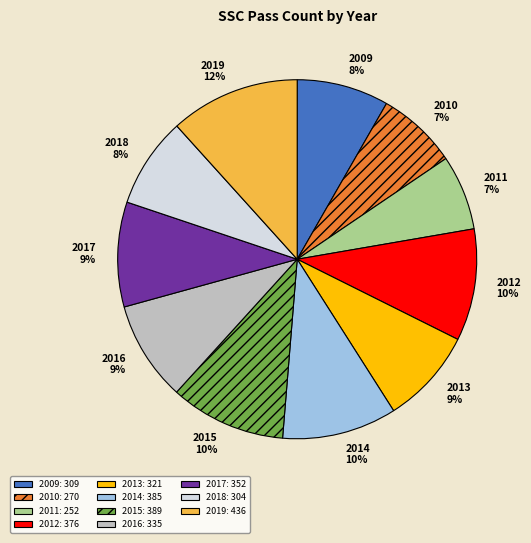

Between 2016 and 2012, which is larger?

2012